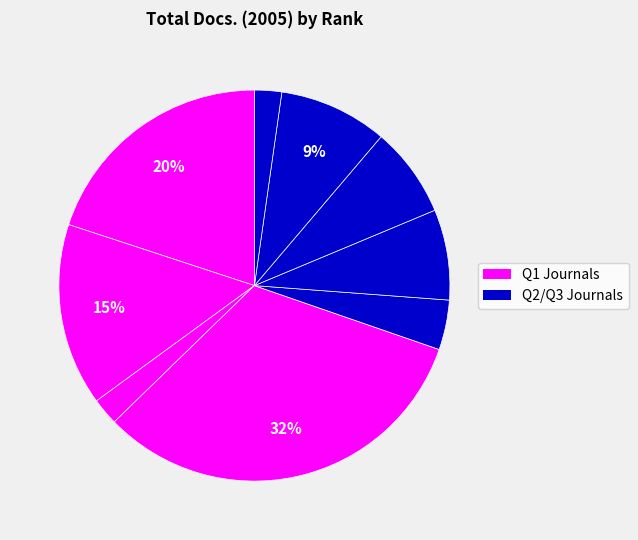

How many slices are in this pie chart?

9